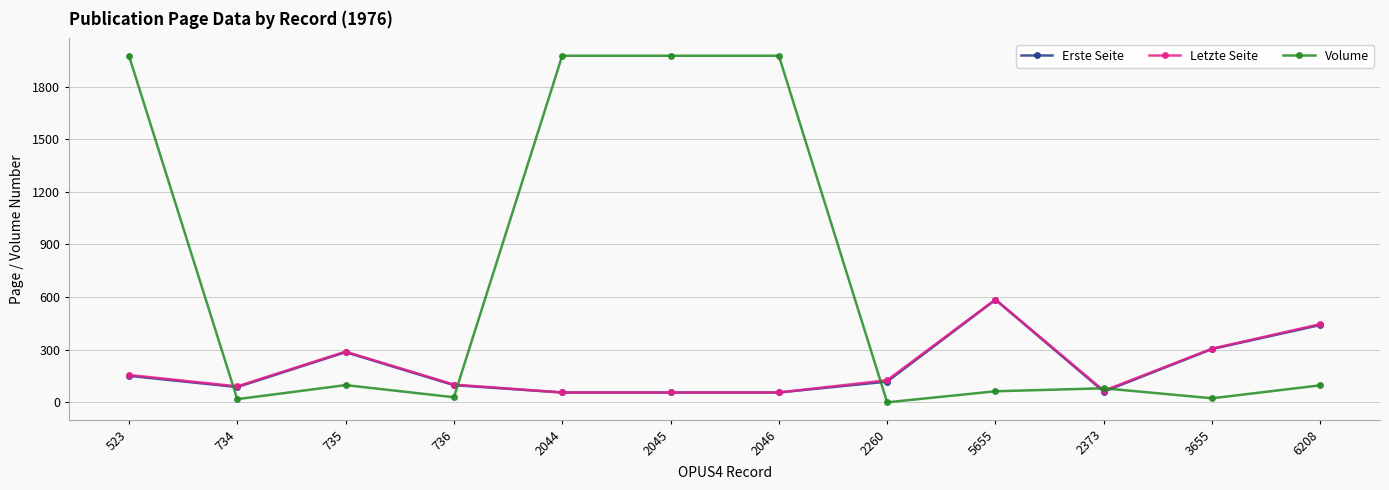

Does the chart display data point markers on the line(s)?

Yes